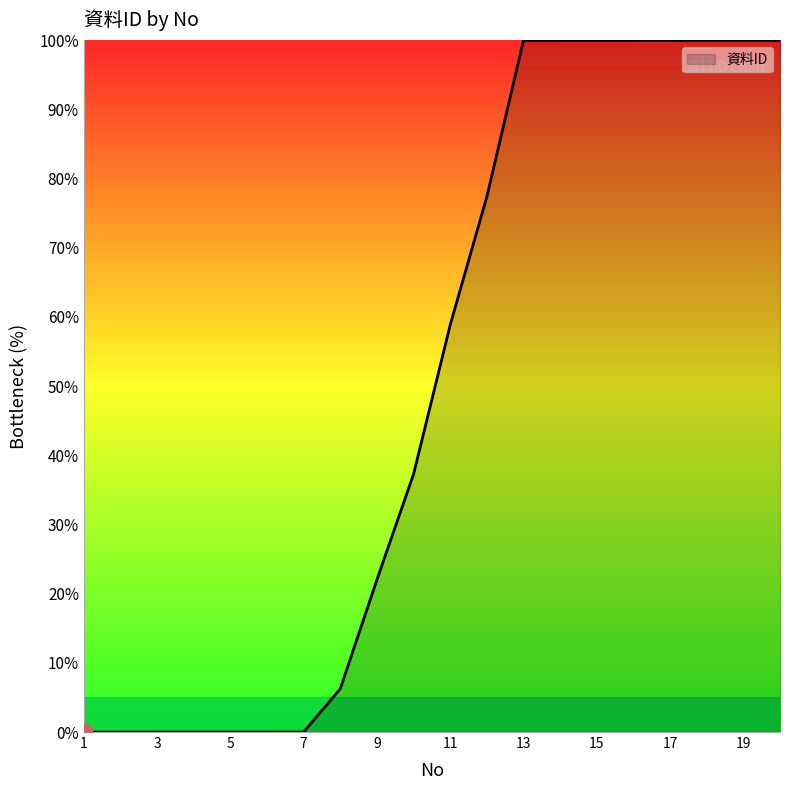

What is the difference between the maximum and minimum values?

100.0